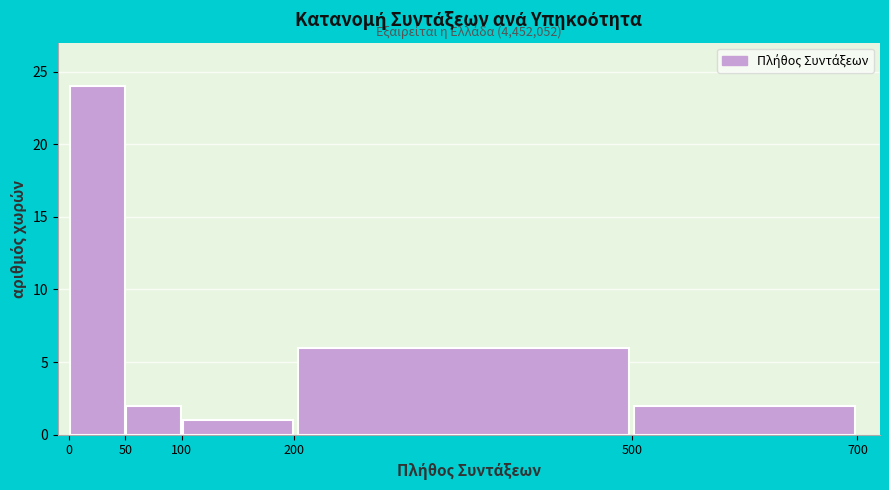

Which range on the x-axis has the tallest bar?

0 to 50